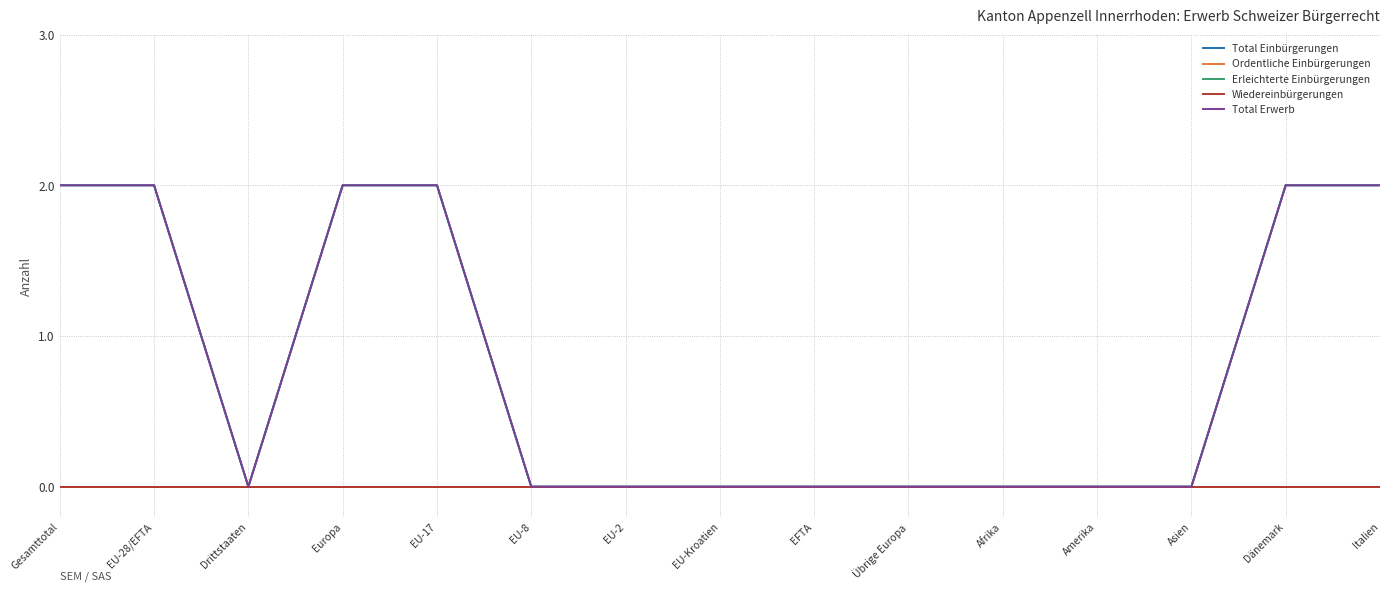

Does the chart have visible grid lines?

Yes